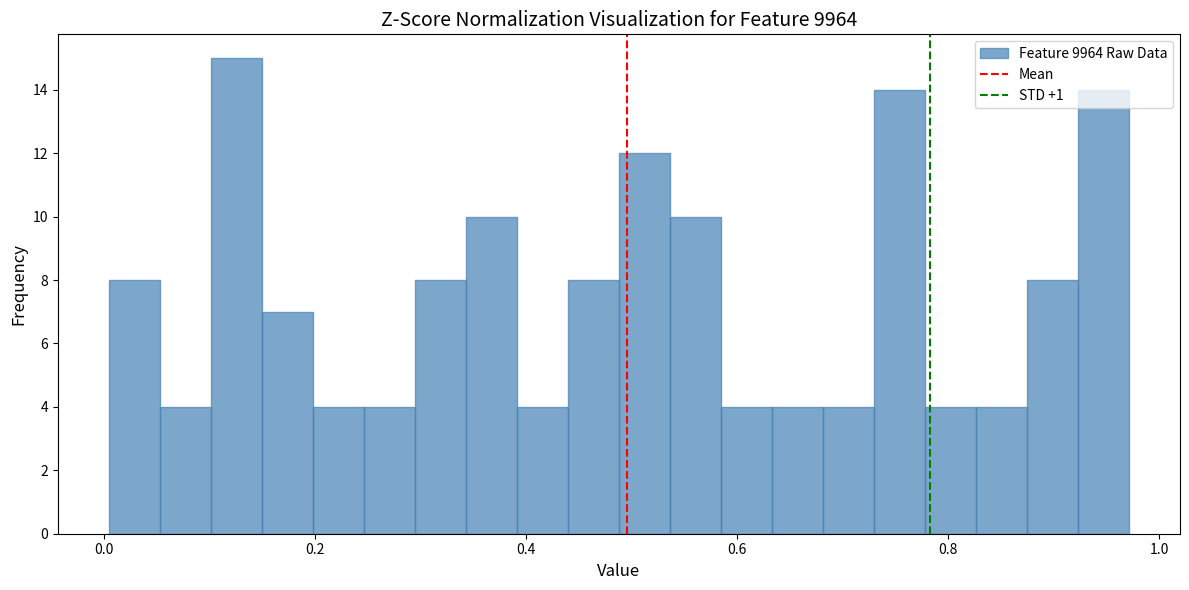

Around what value on the x-axis is the tallest bar? Give the approximate position of its centre, as read against the axis.

0.12